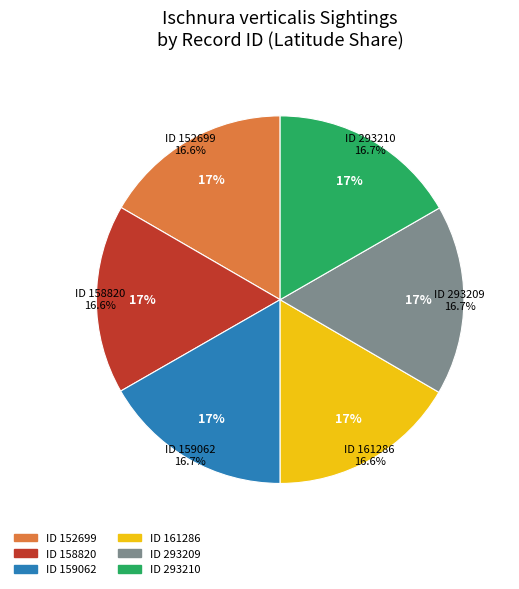

Which has a higher value, 293210 or 161286?

293210